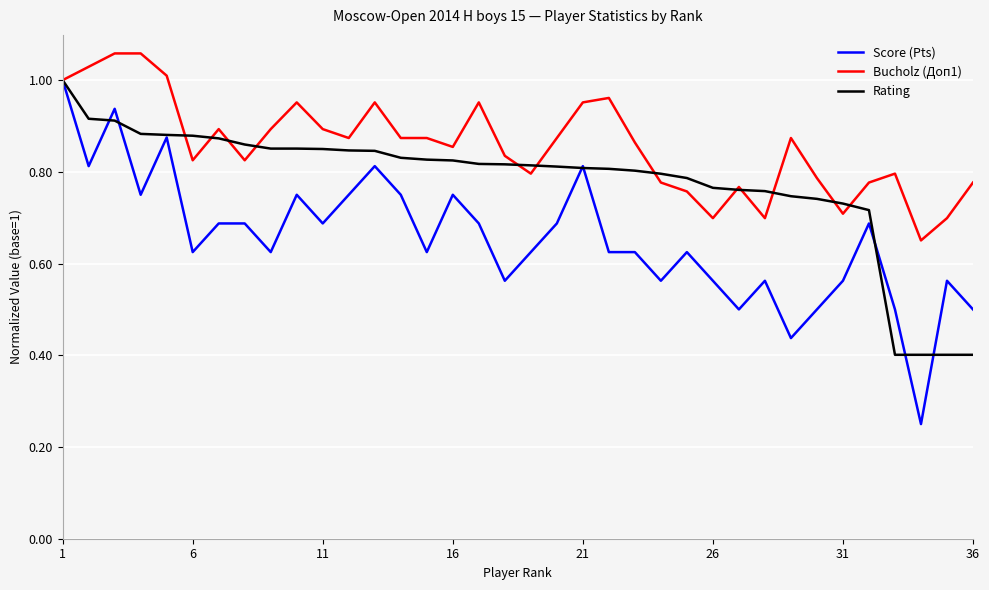

Rank the series by their average value, from lowest to highest.

Score (Pts), Rating, Bucholz (Доп1)